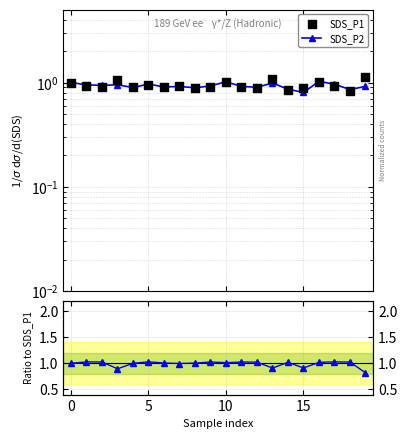

Which series reaches the maximum Y coordinate?

SDS_P1